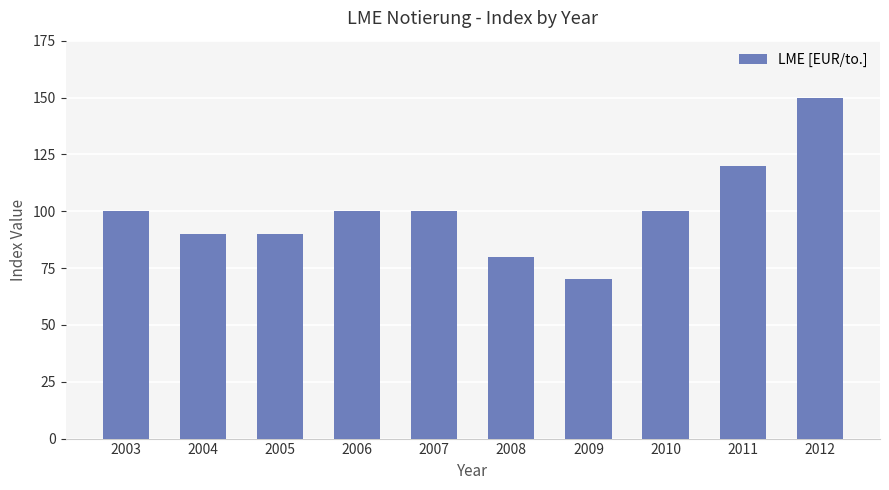

At which category does the chart reach its peak across all series?

2012